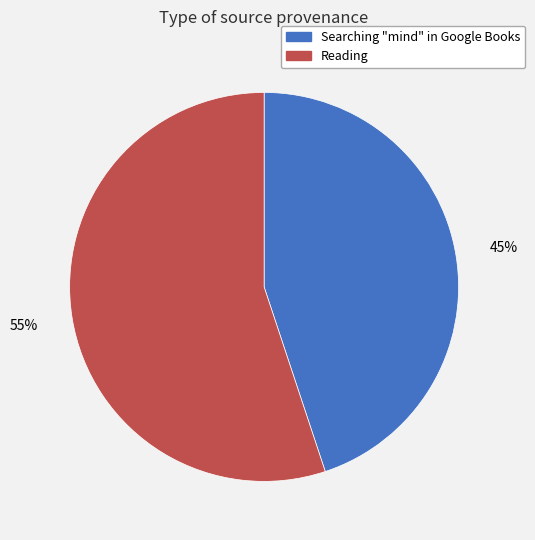

What is the smallest slice in the pie chart?

Searching "mind" in Google Books